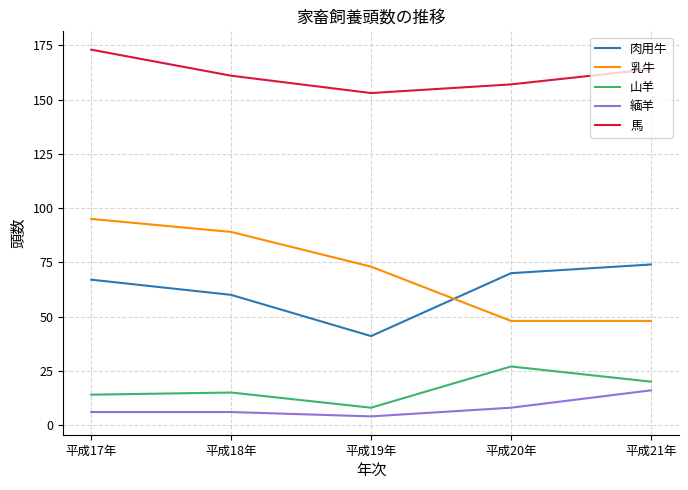

Read the 馬 value at 平成20年, to the nearest 5.

155